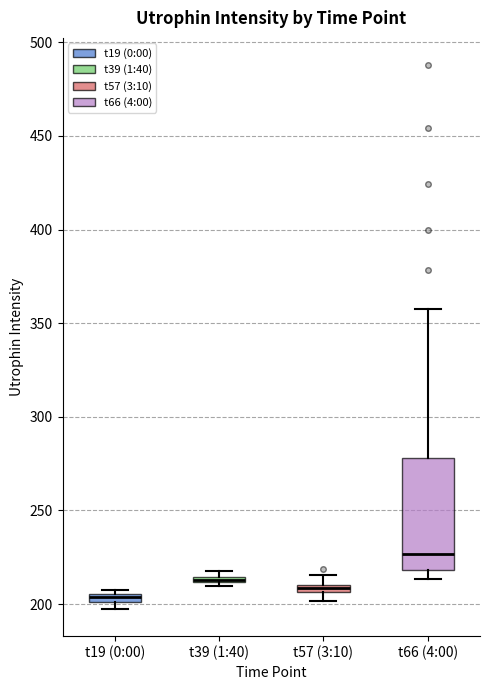

Where does the upper whisker of the box for t66 (4:00) end on the y-axis? The values are not printed on the chart, so give them approximately, as read against the axis.

355